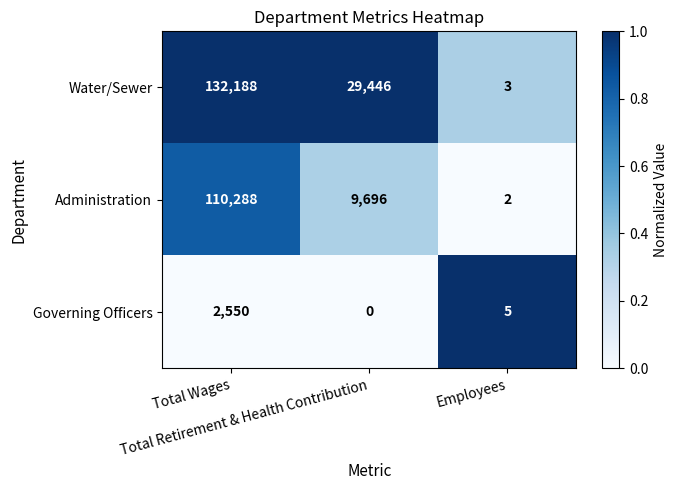

What is the difference between the maximum and minimum values in the Water/Sewer series?

132185